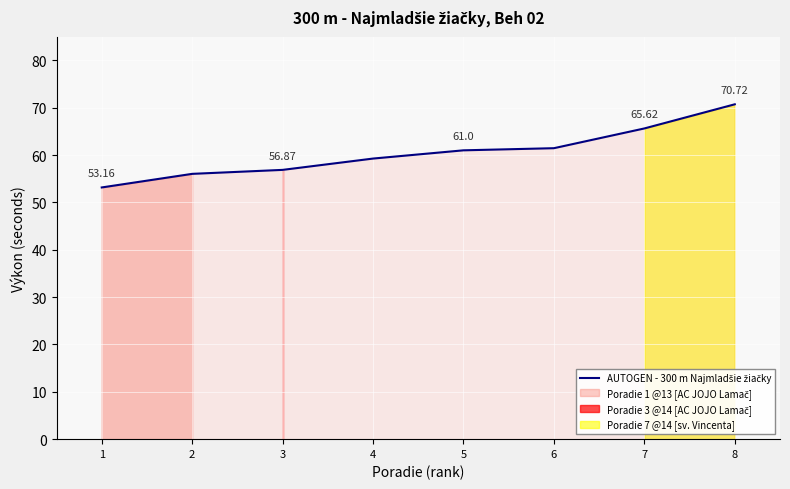

What is the value of the 4th point from the left?

59.3